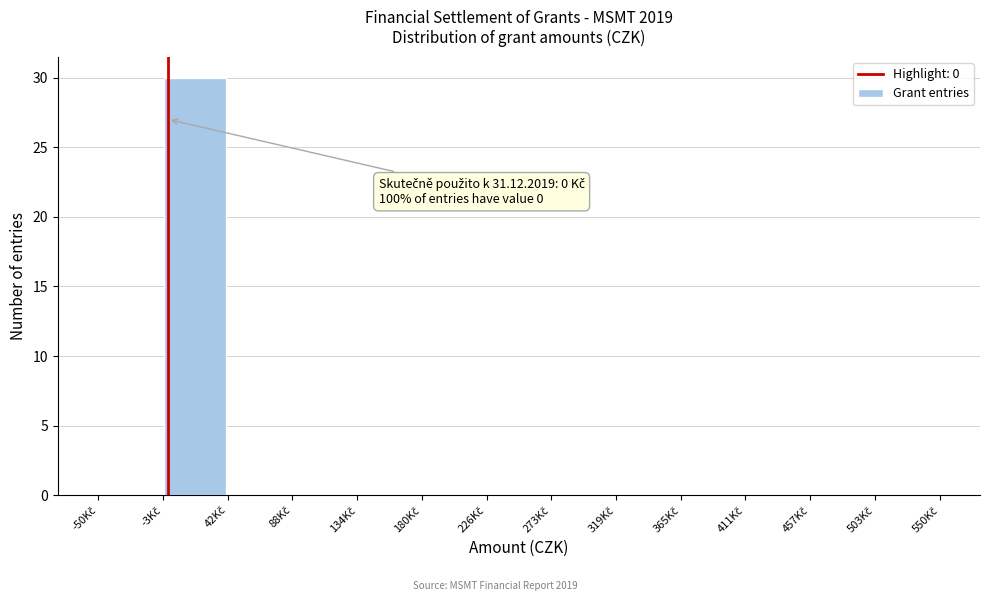

Over which range of the x-axis is the bar tallest?

-5 to 40